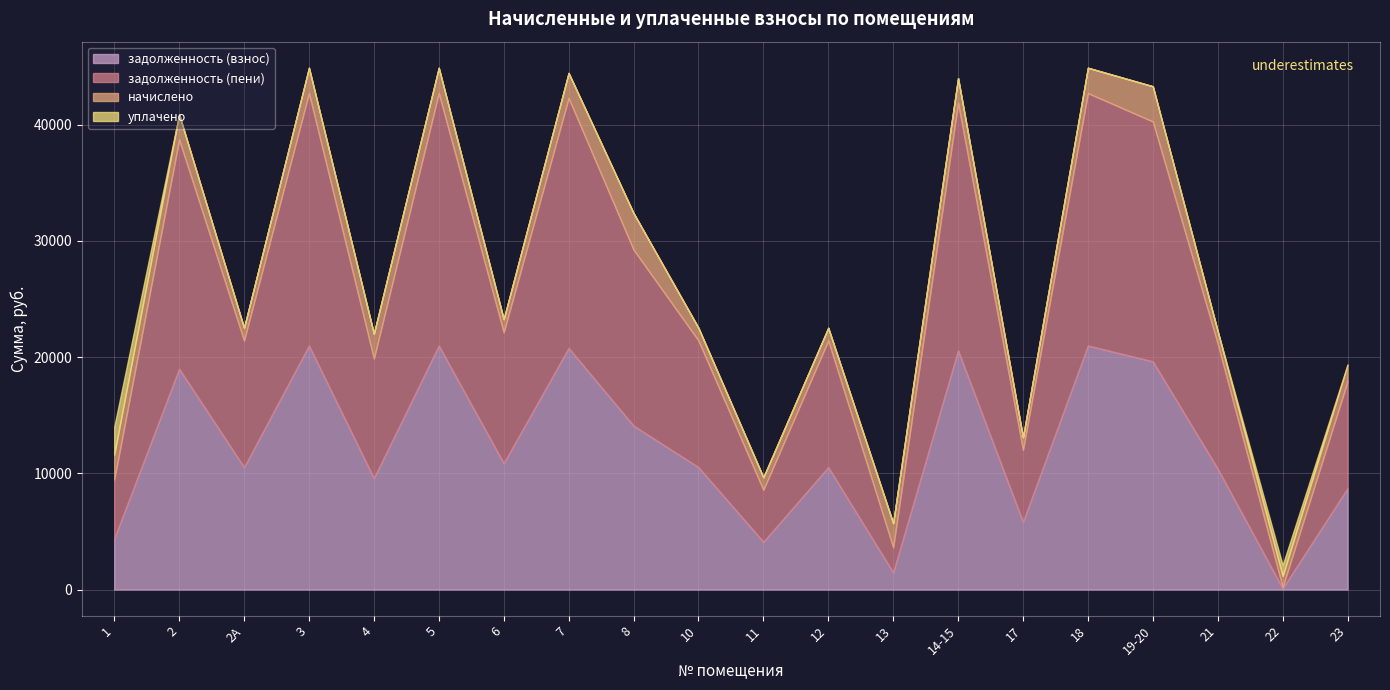

Reading left to right, what are all the values shown in this chart?

задолженность (взнос): 4378.1	18998.6	10531.7	20994.2	9583.6	20994.2	10878.2	20786.4	14101.1	10531.7	4110.0	10531.7	1471.2	20578.6	5828.4	20994.2	19631.8	10393.2	105.6	8719.9
задолженность (пени): 5090.9	19721.0	10896.5	21721.4	10296.4	21721.4	11255.0	21506.4	15149.9	10896.5	4470.0	10896.5	2164.8	21291.4	6188.4	21721.4	20642.2	10753.2	105.6	9199.9
начислено: 2138.4	2167.2	1094.4	2181.6	2138.4	2181.6	1130.4	2160.0	3146.4	1094.4	1080.0	1094.4	2080.8	2138.4	1080.0	2181.6	3031.2	1080.0	950.4	1440.0
уплачено: 2389.2	0.0	0.0	0.0	0.0	0.0	0.0	0.0	0.0	0.0	0.0	0.0	0.0	0.0	0.0	0.0	0.0	0.0	950.2	0.0